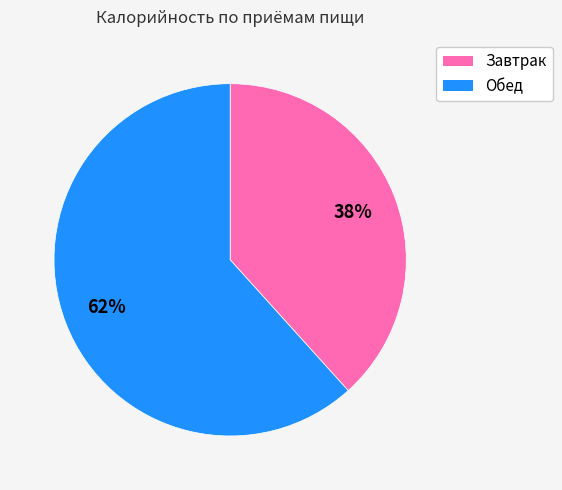

What percentage is the Завтрак slice, to the nearest percent?

38%